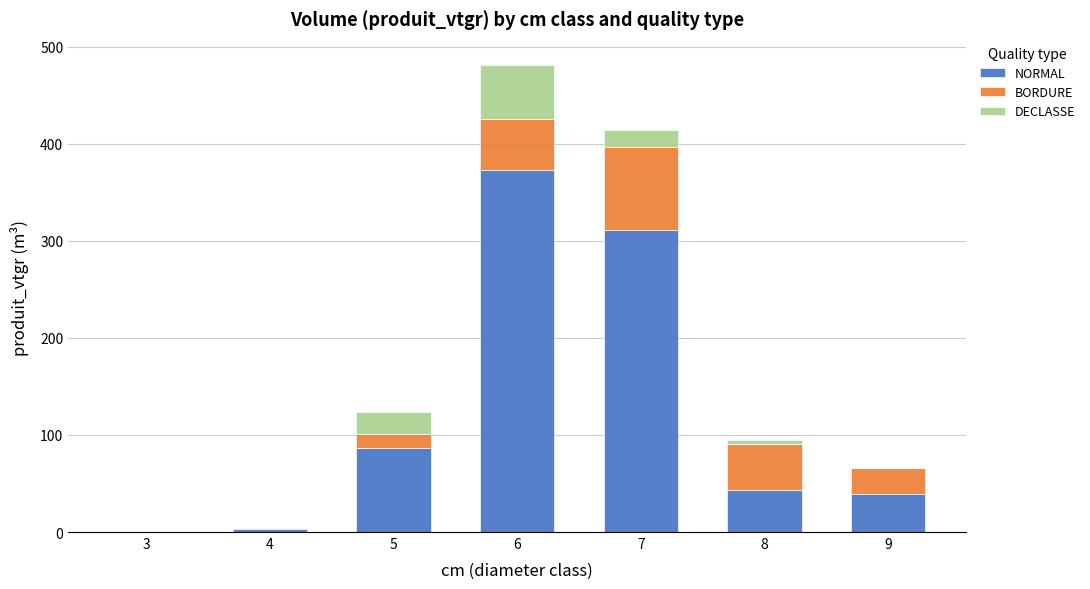

What is the sum of all NORMAL values?

855.9